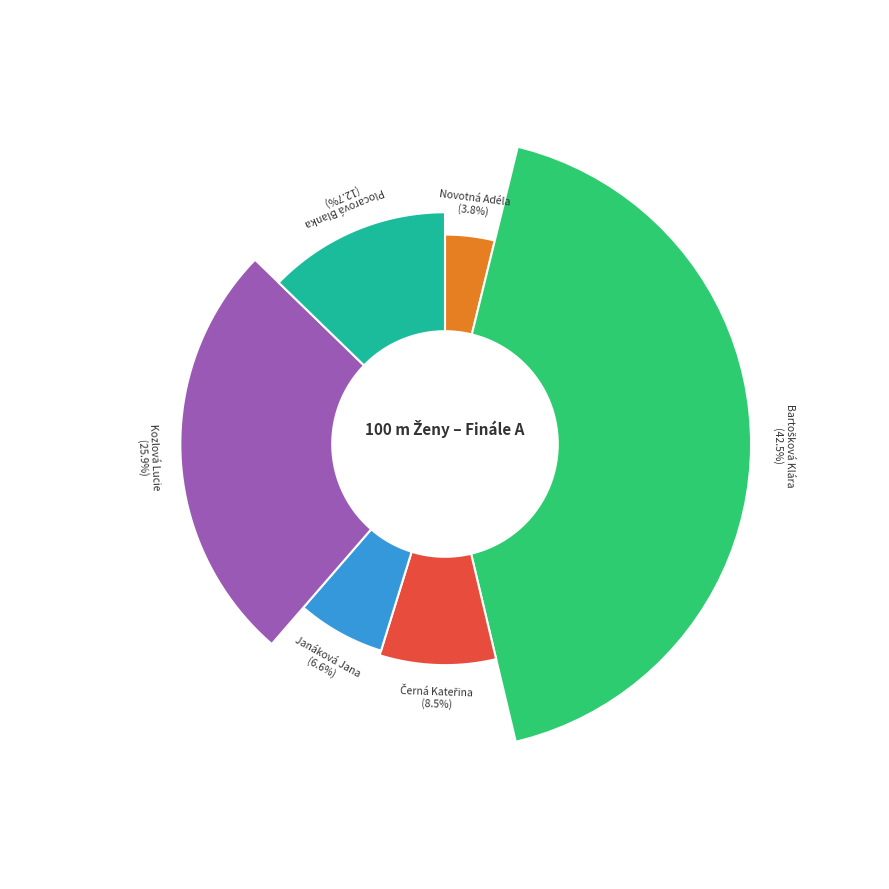

Rank the categories by value from highest to lowest.

Bartošková Klára, Kozlová Lucie, Plocarová Blanka, Černá Kateřina, Janáková Jana, Novotná Adéla